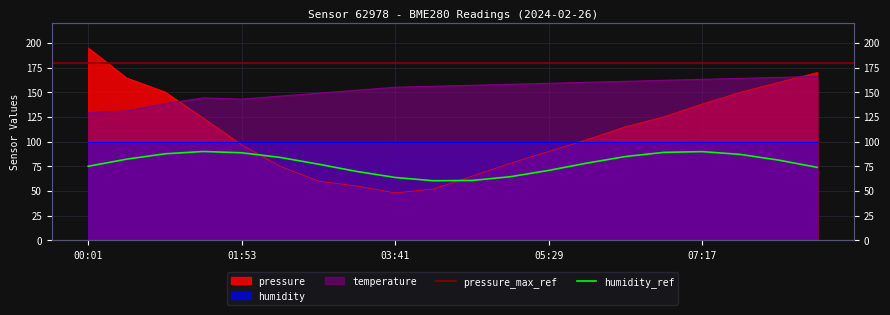

Where is the first local minimum for temperature?

01:53